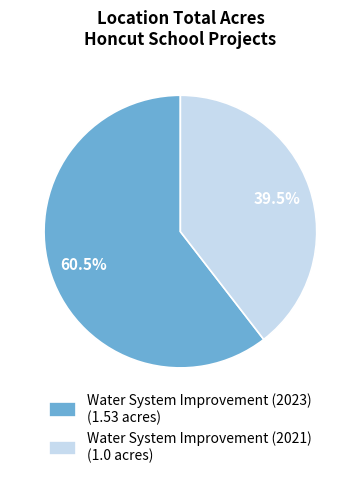

Which category has the smallest portion of the pie?

Water System Improvement (2021)